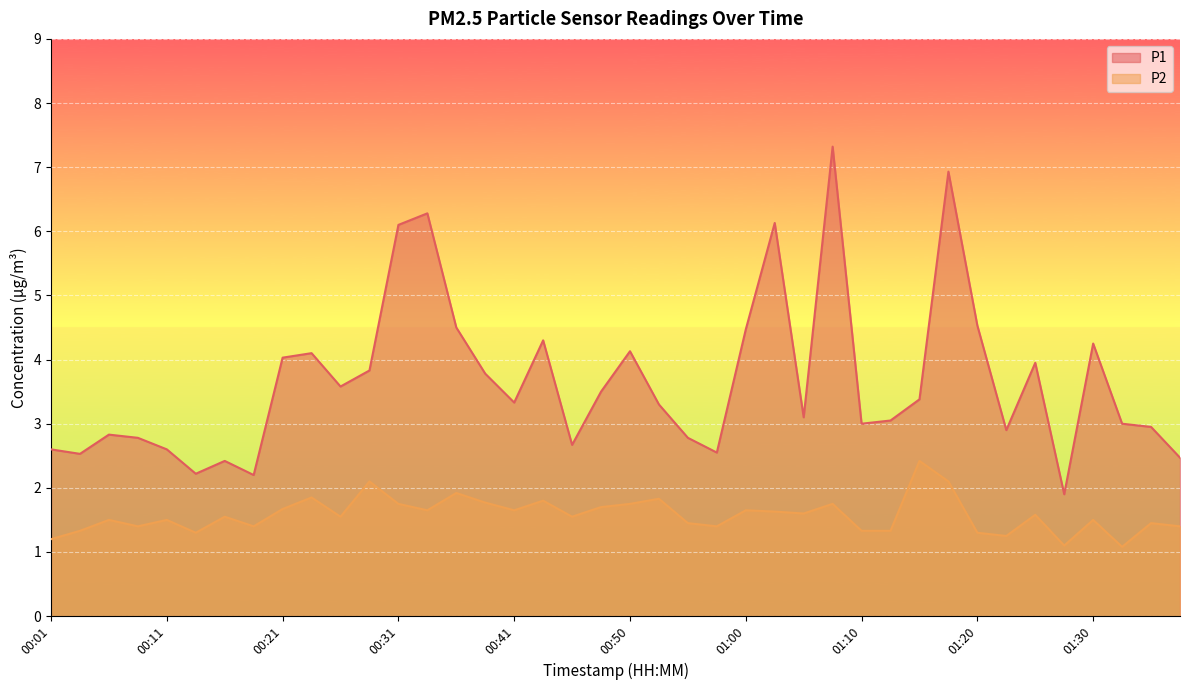

The value of P2 at 01:00 is 0.3. True or false?

False